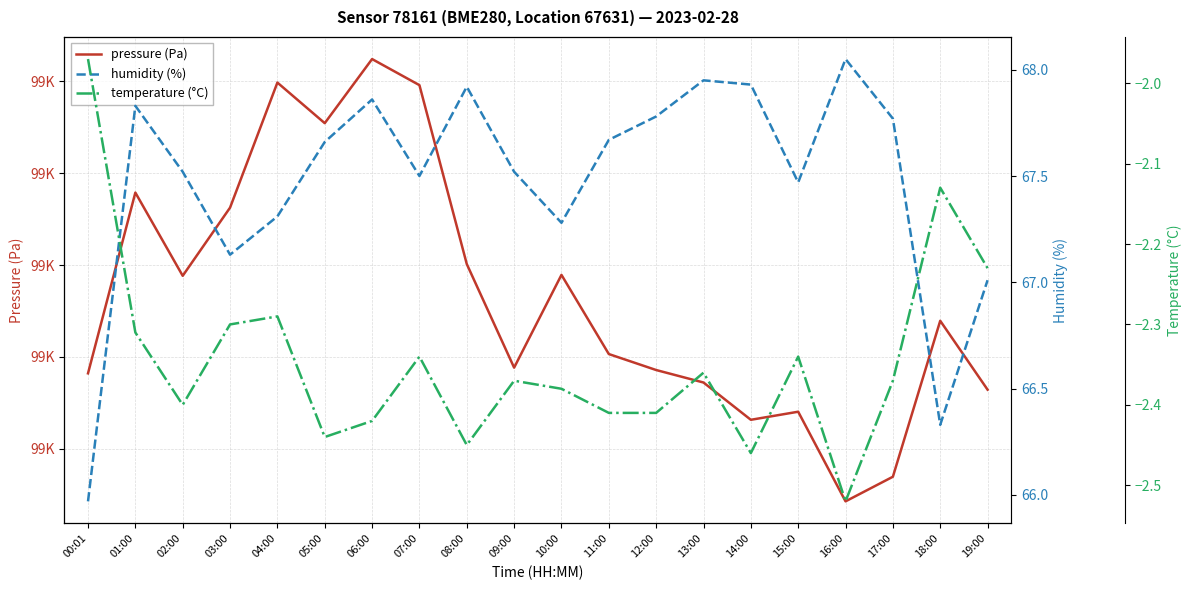

At which label does pressure (Pa) reach its peak?

06:00